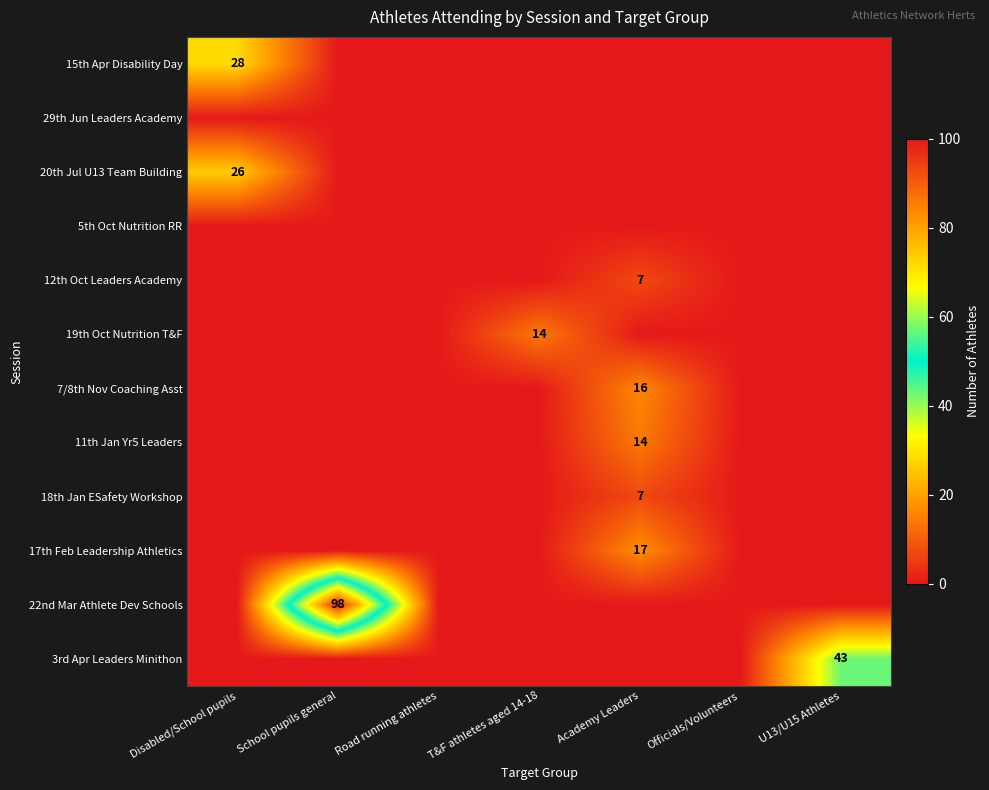

Is the value of 15th Apr Disability Day at Disabled/School pupils greater than the value of 11th Jan Yr5 Leaders at Academy Leaders?

Yes